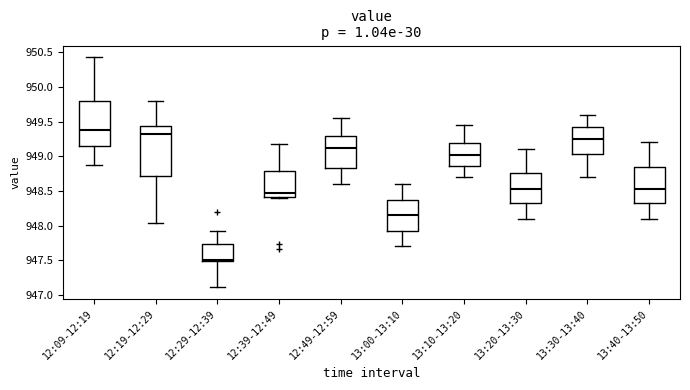

Which box's median line is the highest?

12:09-12:19